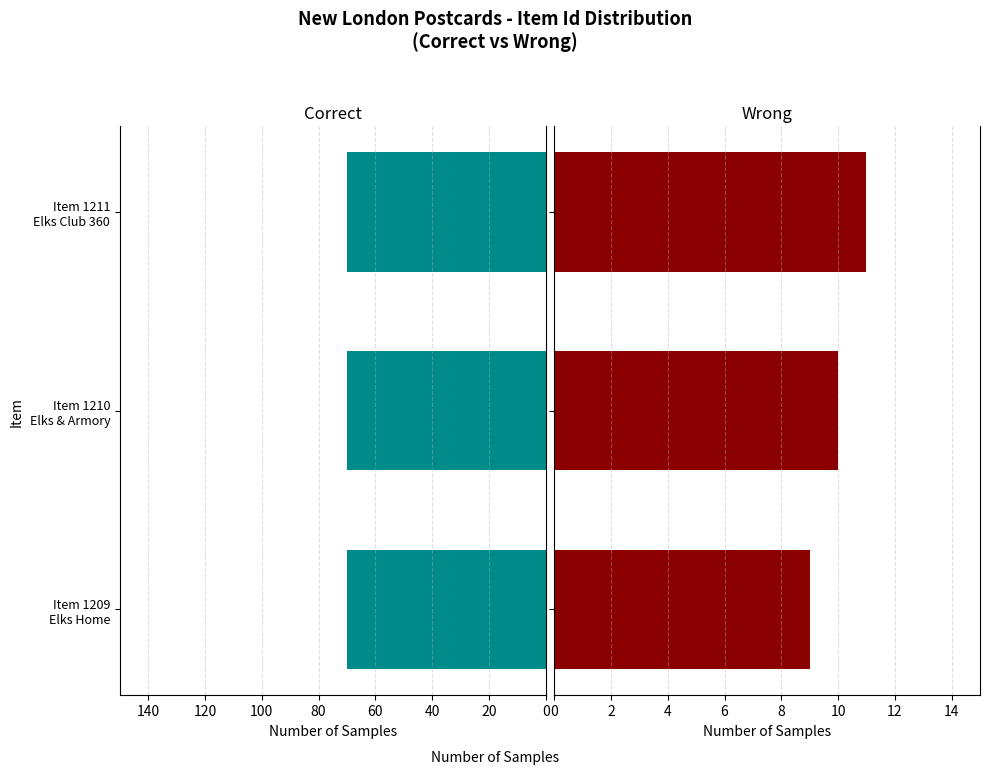

The Correct (Public) series shows 0.4 at 20. True or false?

False